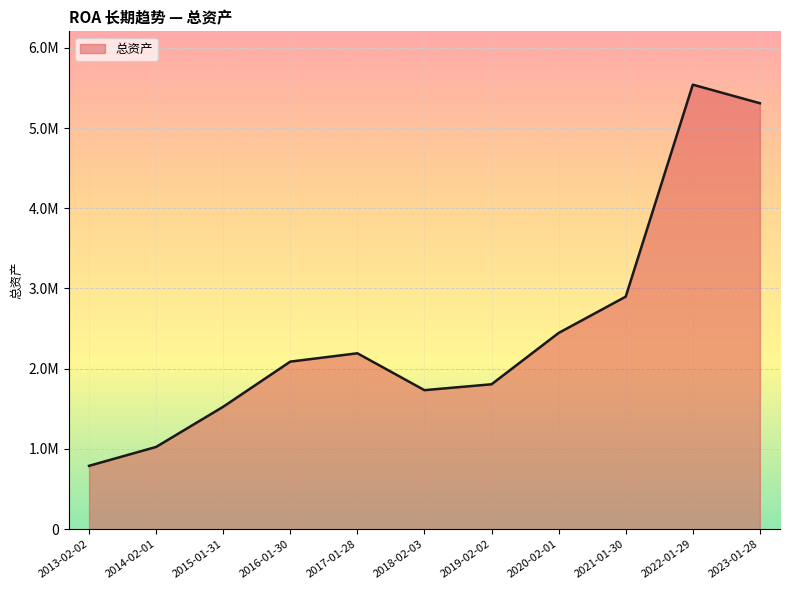

Does the chart display data point markers on the line(s)?

No